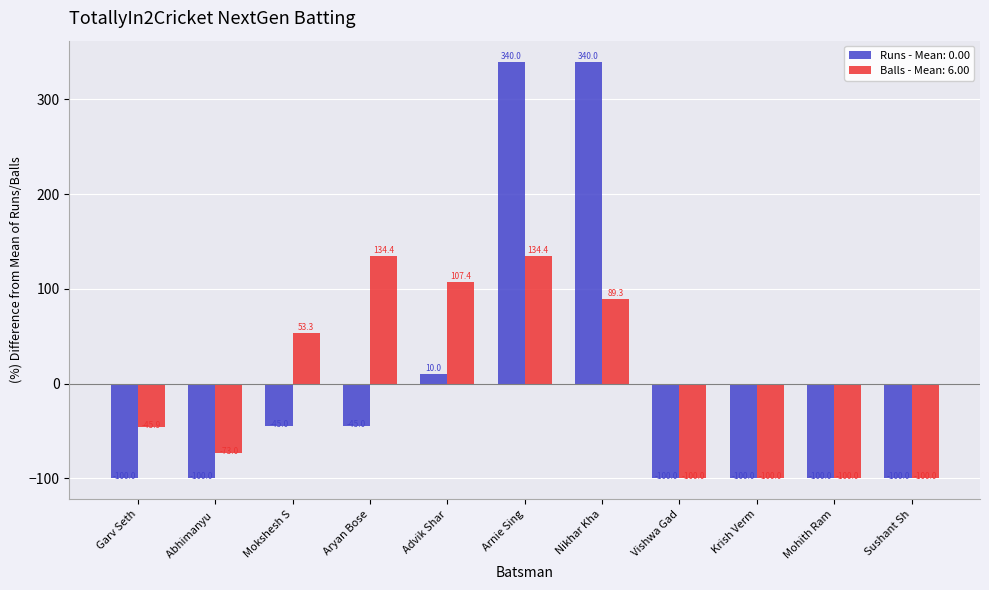

What is the difference between the Runs - Mean: 0.00 values at Mokshesh S and Abhimanyu ?

55.0